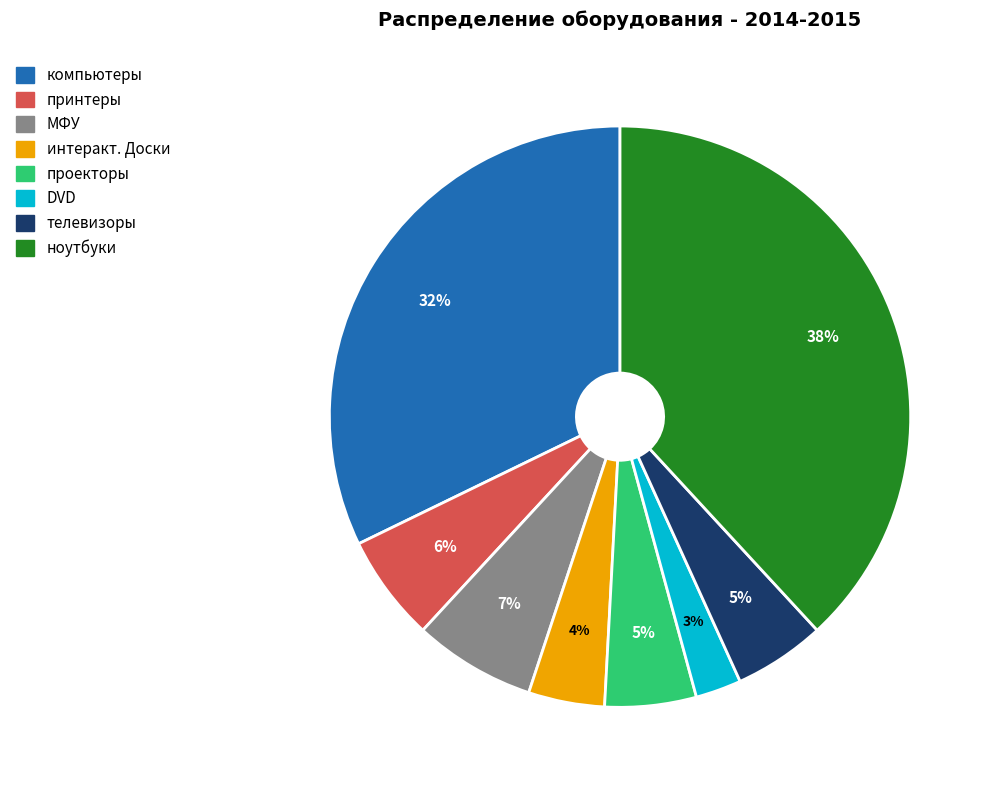

Which has a higher value, DVD or интеракт. Доски?

интеракт. Доски